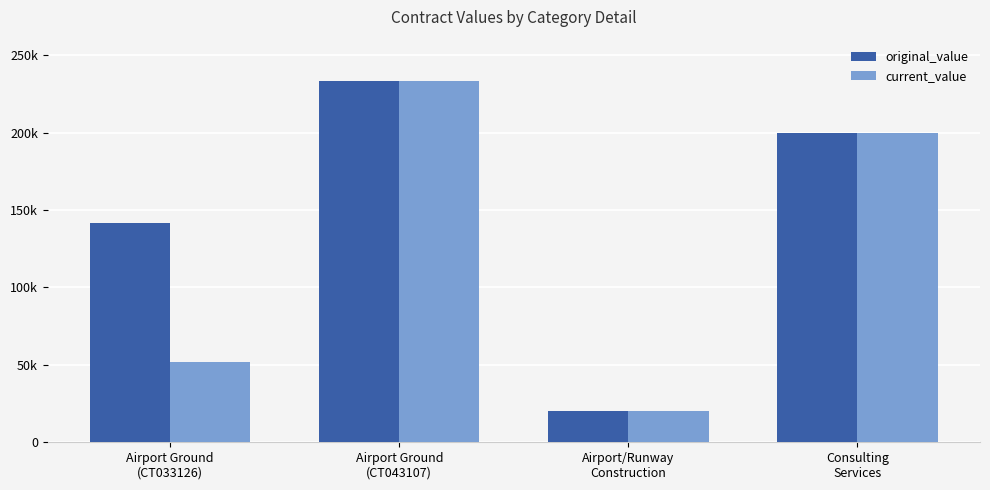

What are all the series names shown in the legend?

original_value, current_value